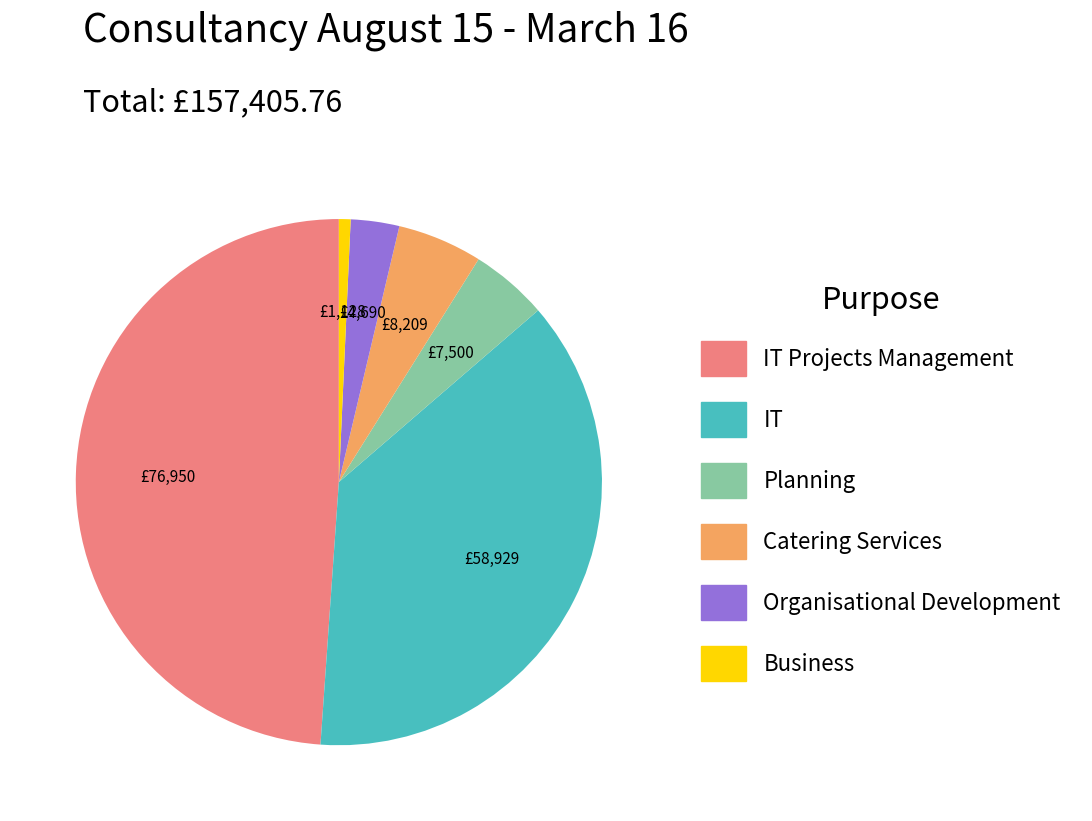

Is there any slice that represents more than half of the pie?

No